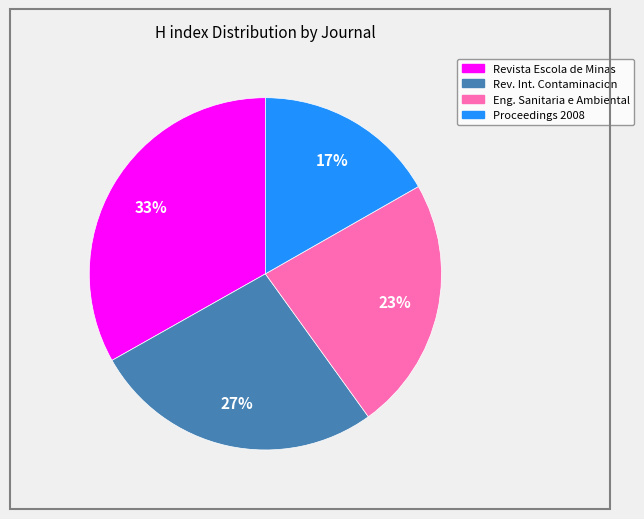

To the nearest percent, what is the difference between the largest and smallest slice percentages?

16%